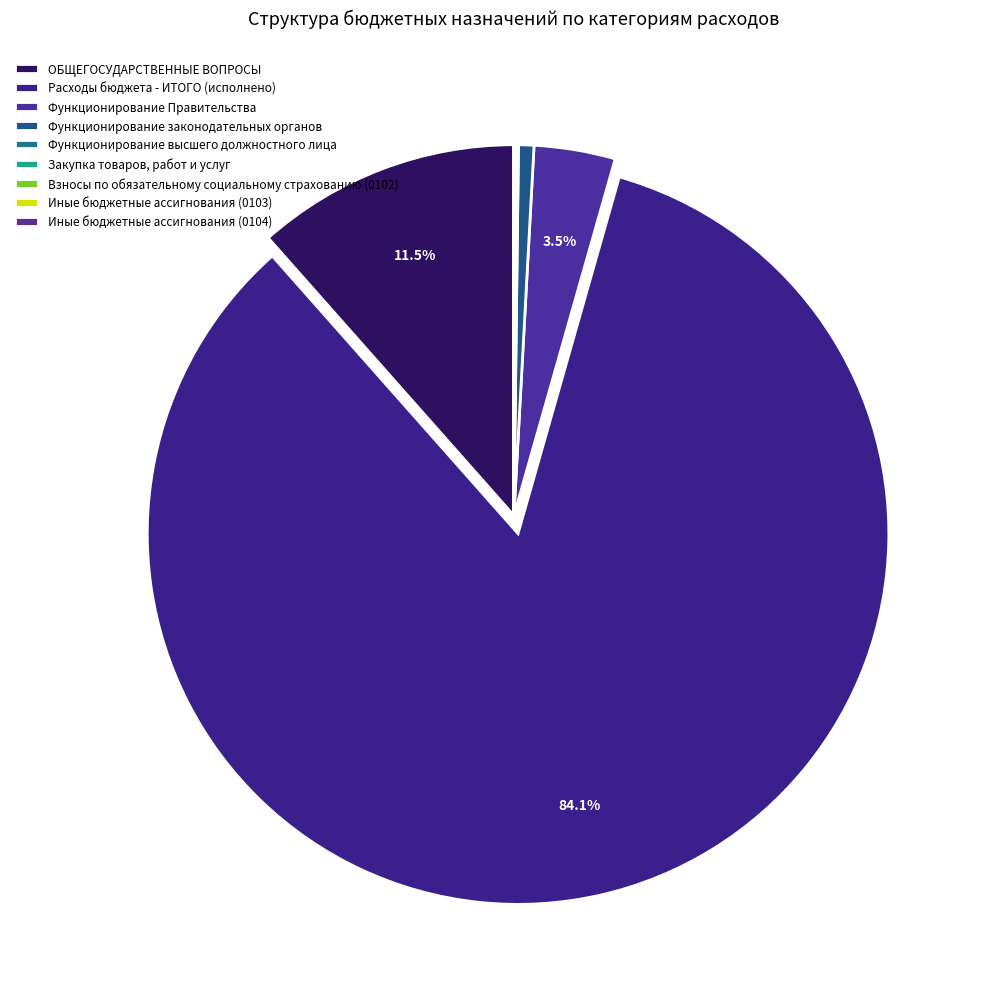

Which slice is the smallest?

Иные бюджетные ассигнования (0103)